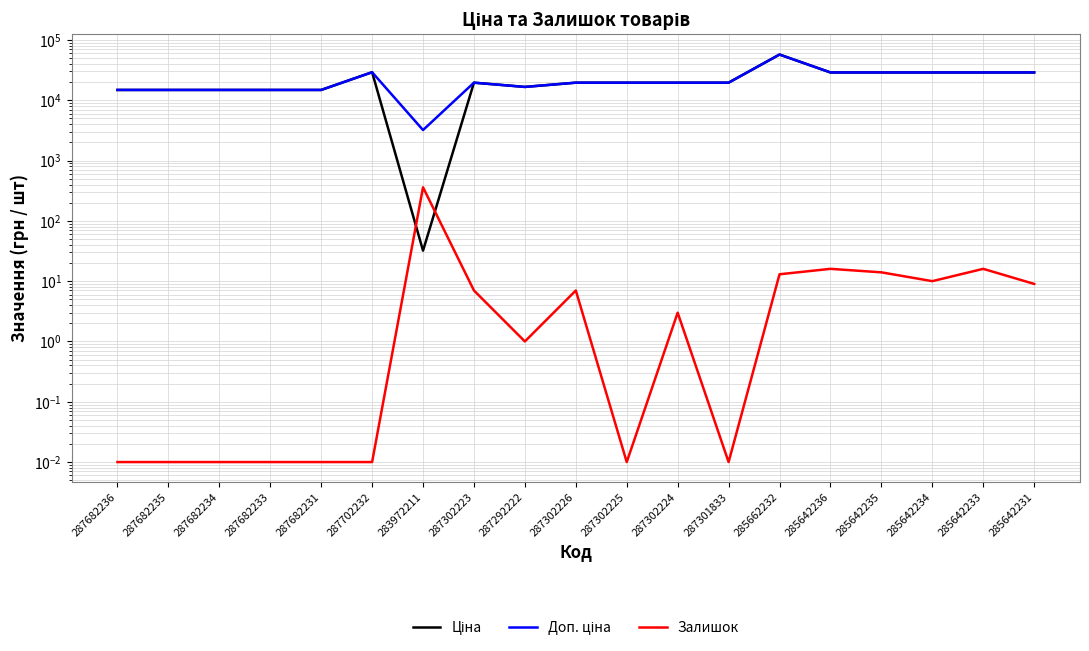

True or false: Доп. ціна has a value of 7586.7 at 287302224.

False